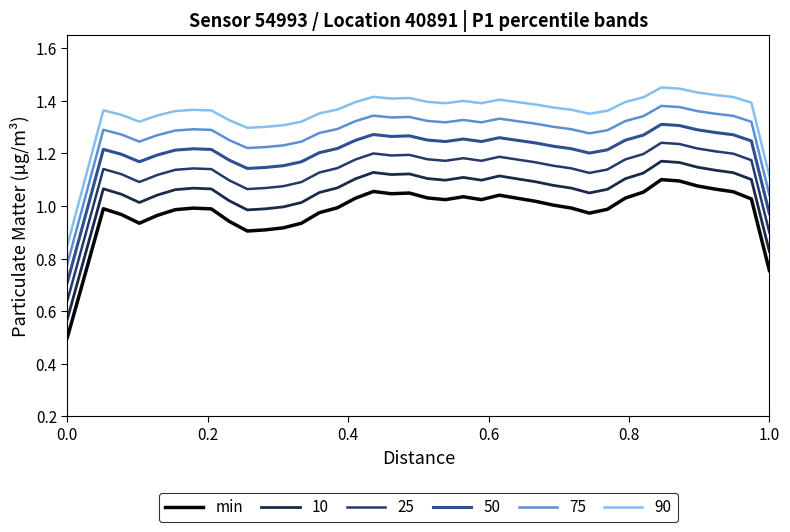

How many lines are shown in the chart?

6